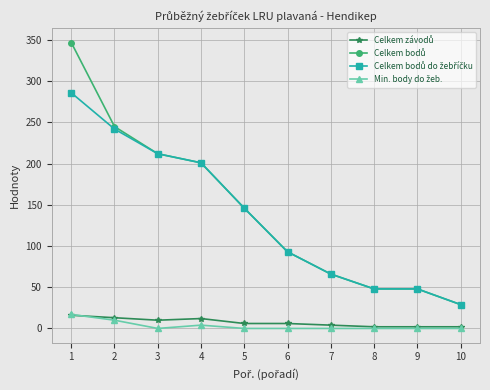

At which category is the sum across all series the highest?

1